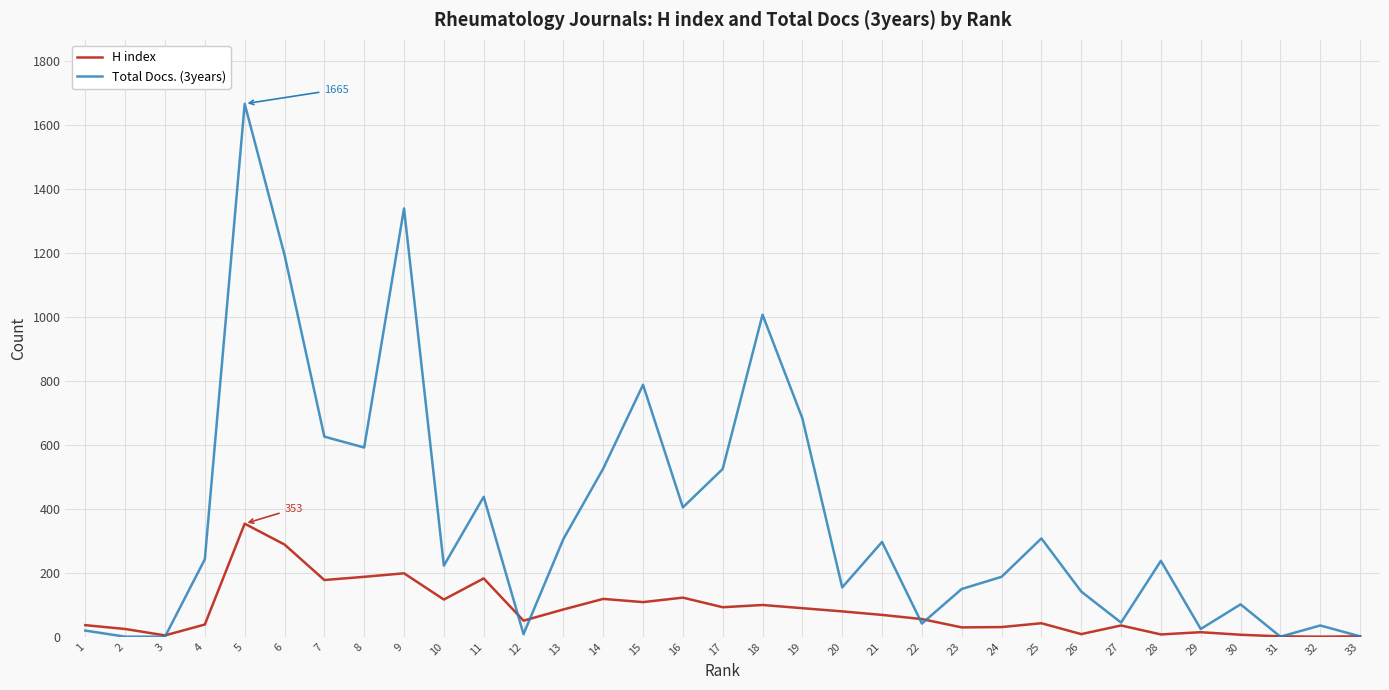

The H index series shows 92 at 17. True or false?

True